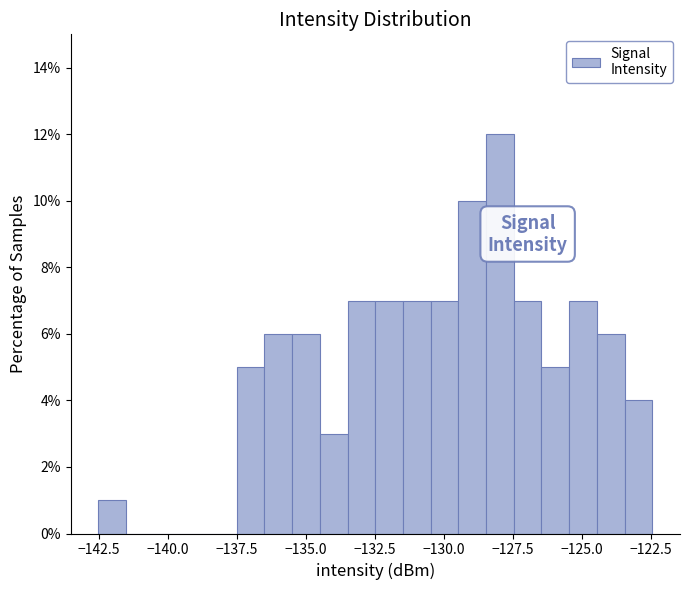

Read against the x-axis, roughly where is the centre of the tallest bar?

-128.0